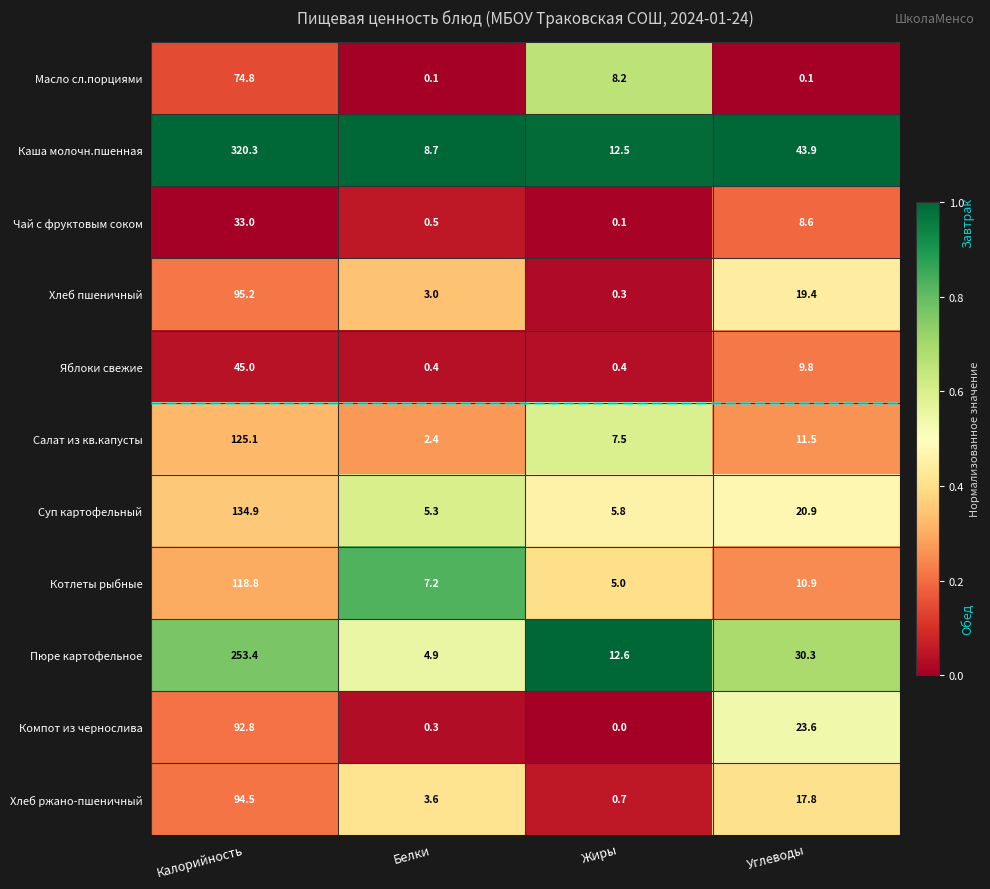

What is the maximum value shown in the chart?

320.3